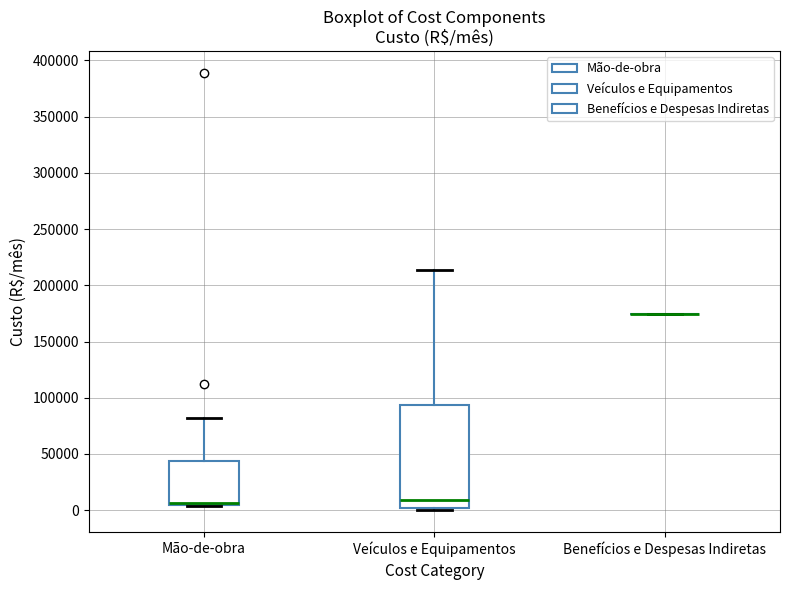

Reading left to right, read every box against the y-axis: the position of its median line, the range the box covers, and the ends of its whiskers. The values are not printed on the chart, so give them approximately, as read against the axis.

Mão-de-obra: median 5000 (drawn on the box's lower edge), box 5000 to 45000, whiskers 5000 to 80000
Veículos e Equipamentos: median 10000, box 0 to 95000, whiskers 0 (just below the box's lower edge) to 215000
Benefícios e Despesas Indiretas: box collapsed to a line at 175000, whiskers 175000 to 175000